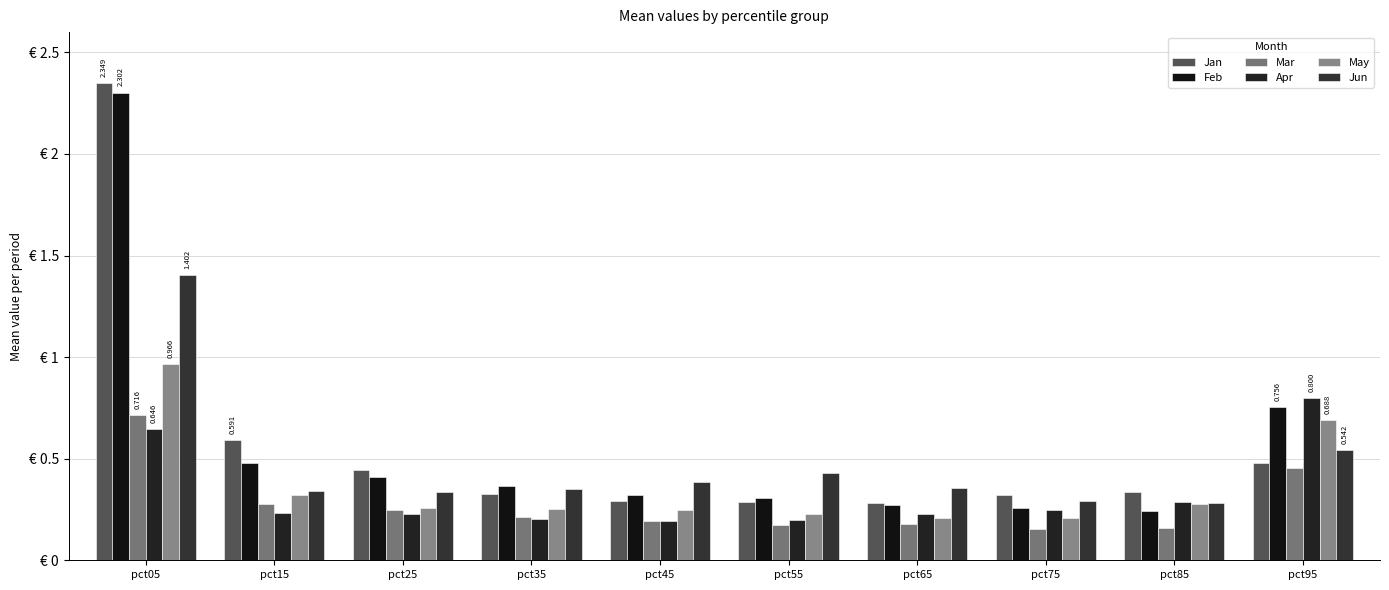

Does the chart contain stacked bars?

No